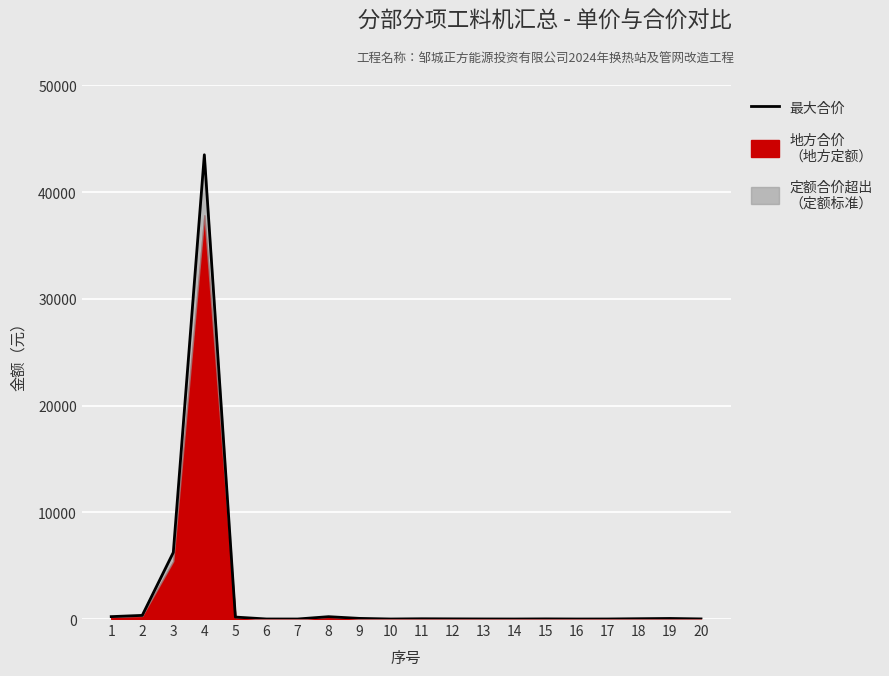

At which category does the chart reach its peak across all series?

4